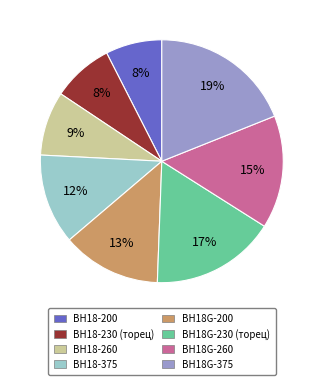

Which has a higher value, ВН18-200 or ВН18-375?

ВН18-375